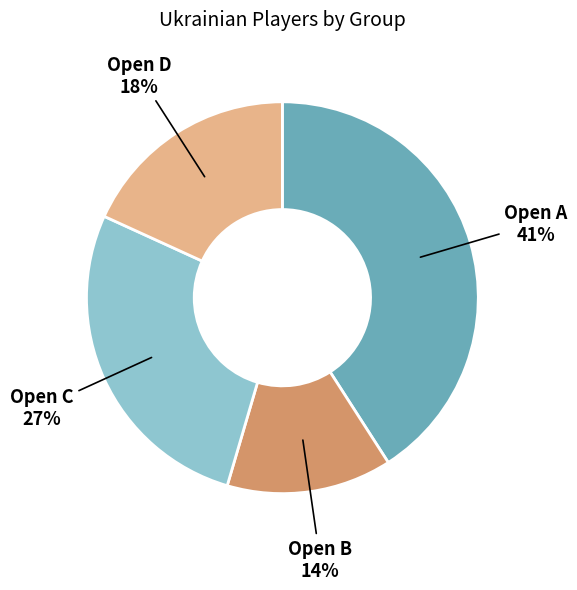

Combined, do Open A and Open B account for over 50%?

Yes